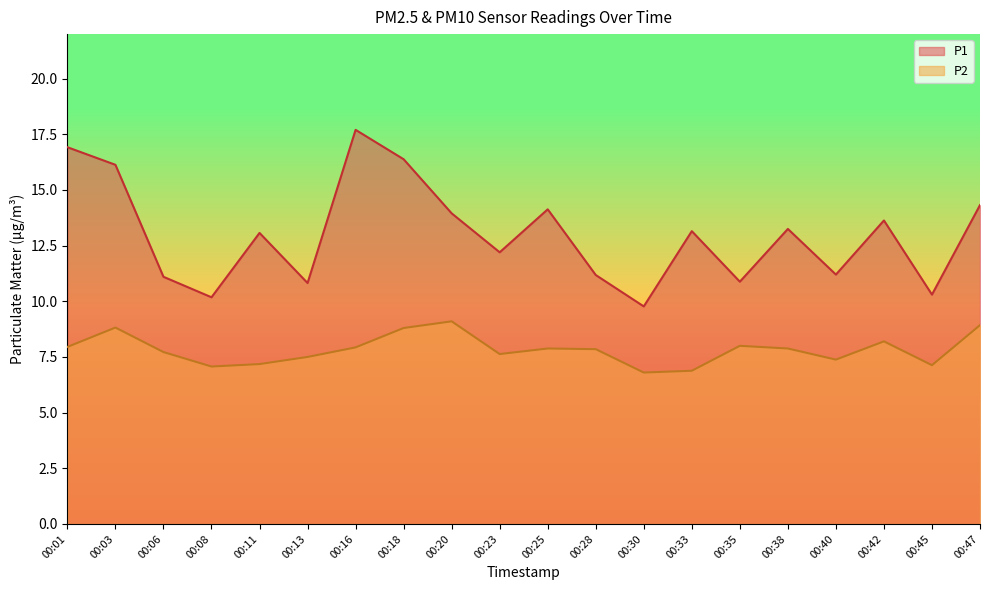

True or false: P1 and P2 cross at least once.

False